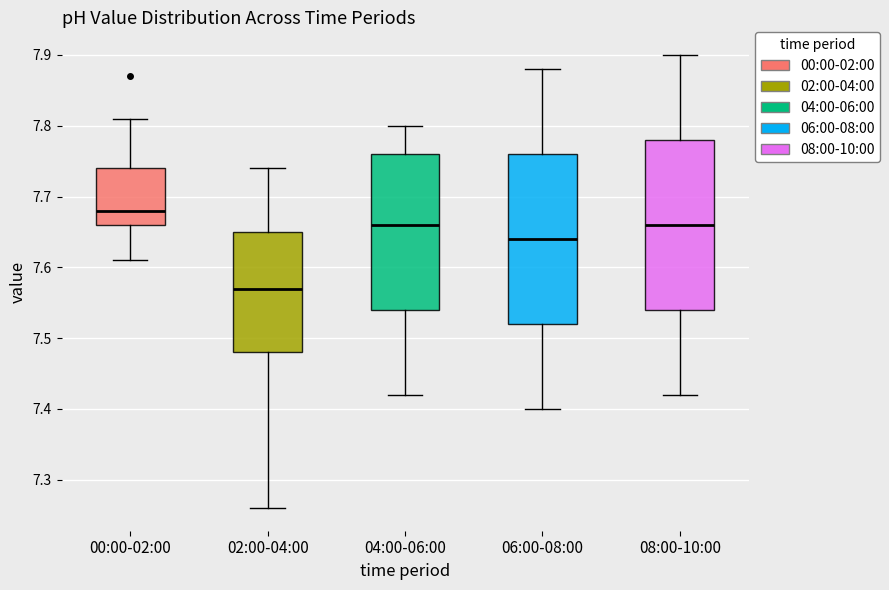

Reading left to right, transcribe this box plot: for each box, give where its median line is, the range the box spans, and where its two whiskers end, as read against the y-axis. The values are not printed on the chart, so give them approximately, as read against the axis.

00:00-02:00: median 7.68, box 7.66 to 7.74, whiskers 7.61 to 7.81
02:00-04:00: median 7.57, box 7.48 to 7.65, whiskers 7.26 to 7.74
04:00-06:00: median 7.66, box 7.54 to 7.76, whiskers 7.42 to 7.80
06:00-08:00: median 7.64, box 7.52 to 7.76, whiskers 7.40 to 7.88
08:00-10:00: median 7.66, box 7.54 to 7.78, whiskers 7.42 to 7.90